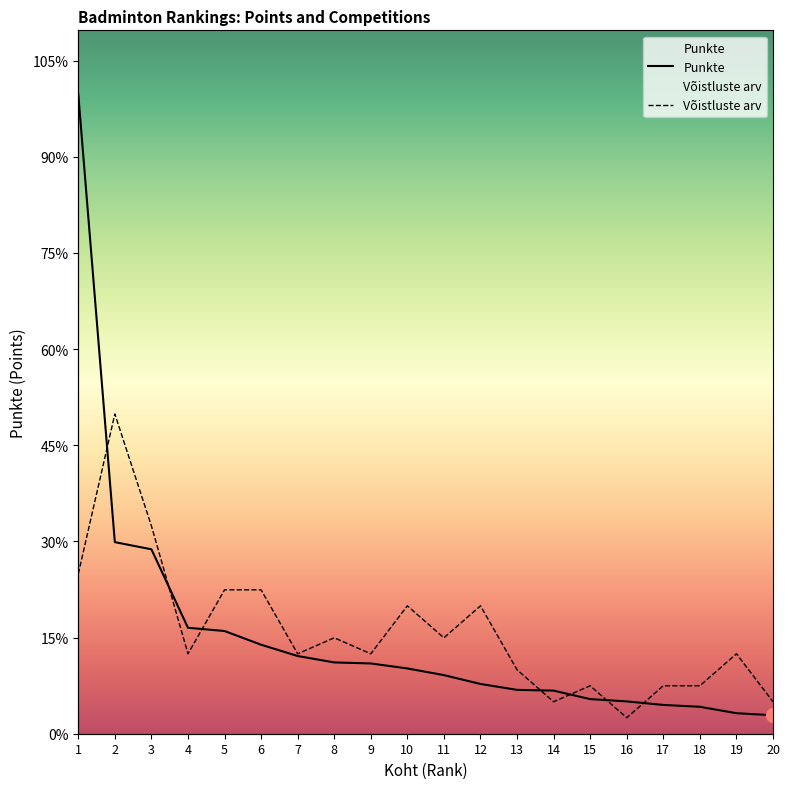

Reading left to right, extract all data points from this chart.

Punkte: 1=16622.0	2=4980.0	3=4794.0	4=2754.0	5=2670.0	6=2313.3	7=2020.0	8=1853.3	9=1826.7	10=1696.7	11=1523.3	12=1293.3	13=1140.0	14=1120.0	15=900.0	16=840.0	17=748.3	18=700.0	19=533.3	20=480.0
Võistluste arv: 1=4155.5	2=8311.0	3=5402.2	4=2077.8	5=3740.0	6=3740.0	7=2077.8	8=2493.3	9=2077.8	10=3324.4	11=2493.3	12=3324.4	13=1662.2	14=831.1	15=1246.6	16=415.6	17=1246.6	18=1246.6	19=2077.8	20=831.1